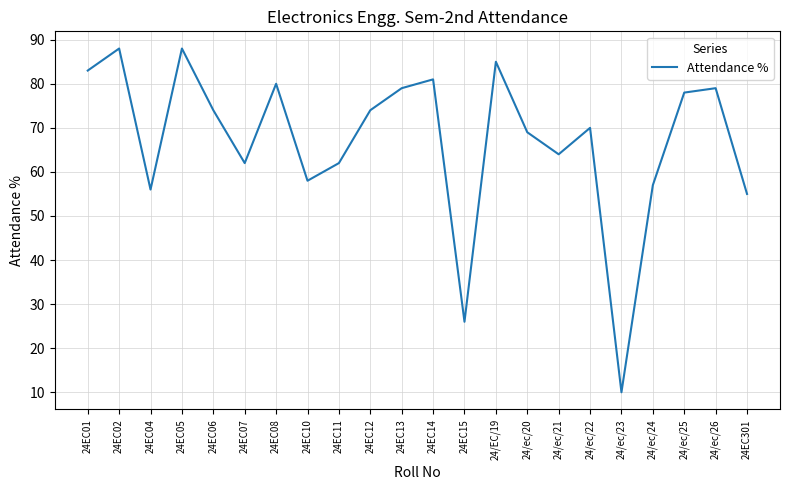

What is the greatest value displayed?

88